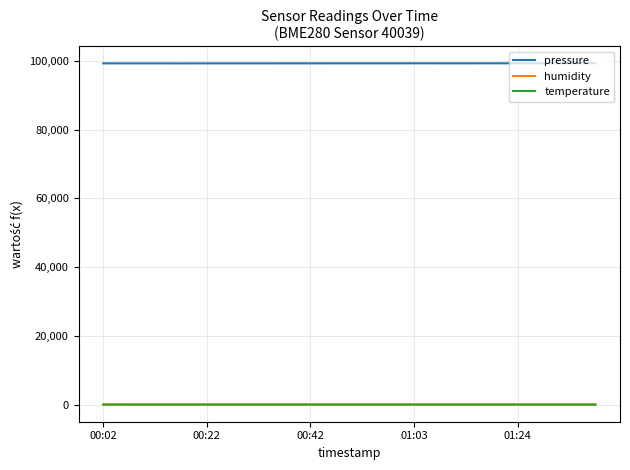

True or false: temperature and humidity cross at least once.

False